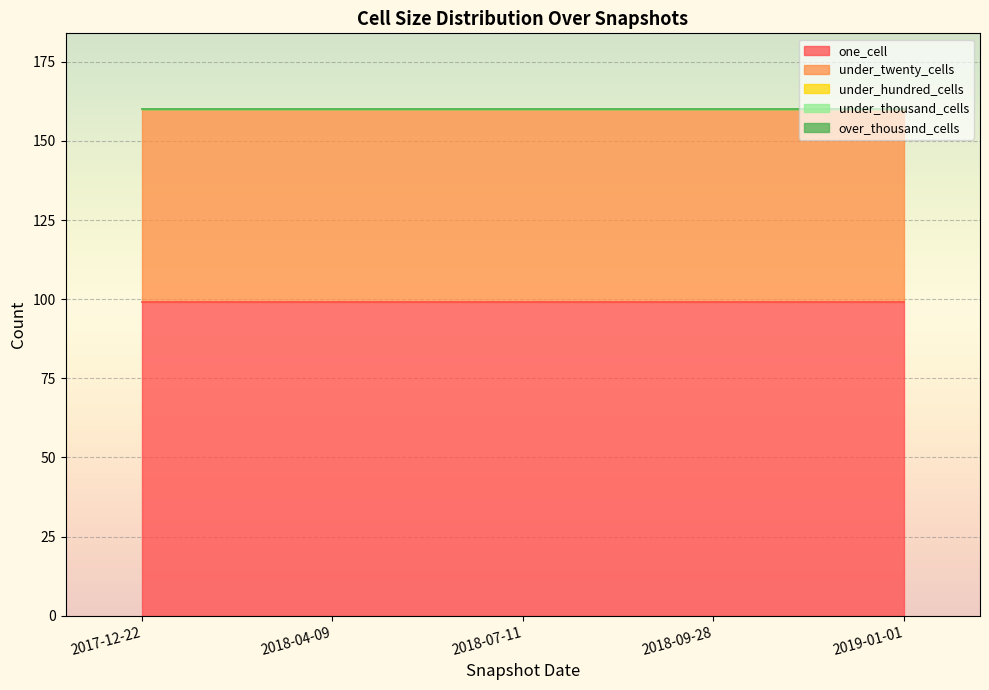

True or false: one_cell and under_hundred_cells intersect in this chart.

False